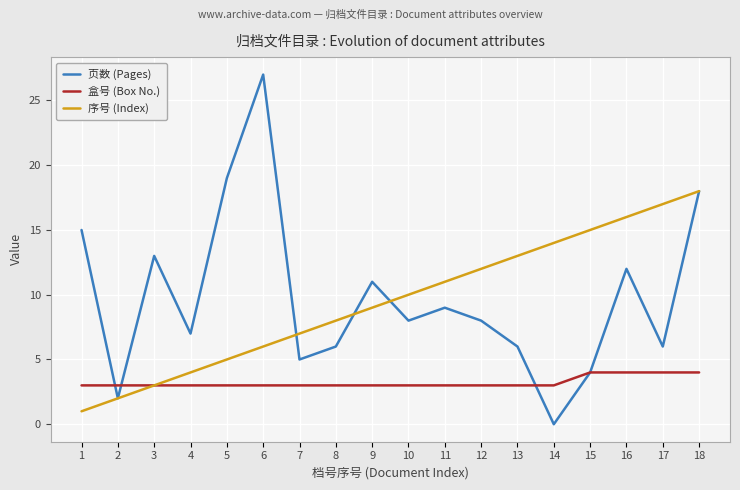

Reading left to right, what are all the values shown in this chart?

页数 (Pages): 1=15	2=2	3=13	4=7	5=19	6=27	7=5	8=6	9=11	10=8	11=9	12=8	13=6	14=0	15=4	16=12	17=6	18=18
盒号 (Box No.): 1=3	2=3	3=3	4=3	5=3	6=3	7=3	8=3	9=3	10=3	11=3	12=3	13=3	14=3	15=4	16=4	17=4	18=4
序号 (Index): 1=1	2=2	3=3	4=4	5=5	6=6	7=7	8=8	9=9	10=10	11=11	12=12	13=13	14=14	15=15	16=16	17=17	18=18